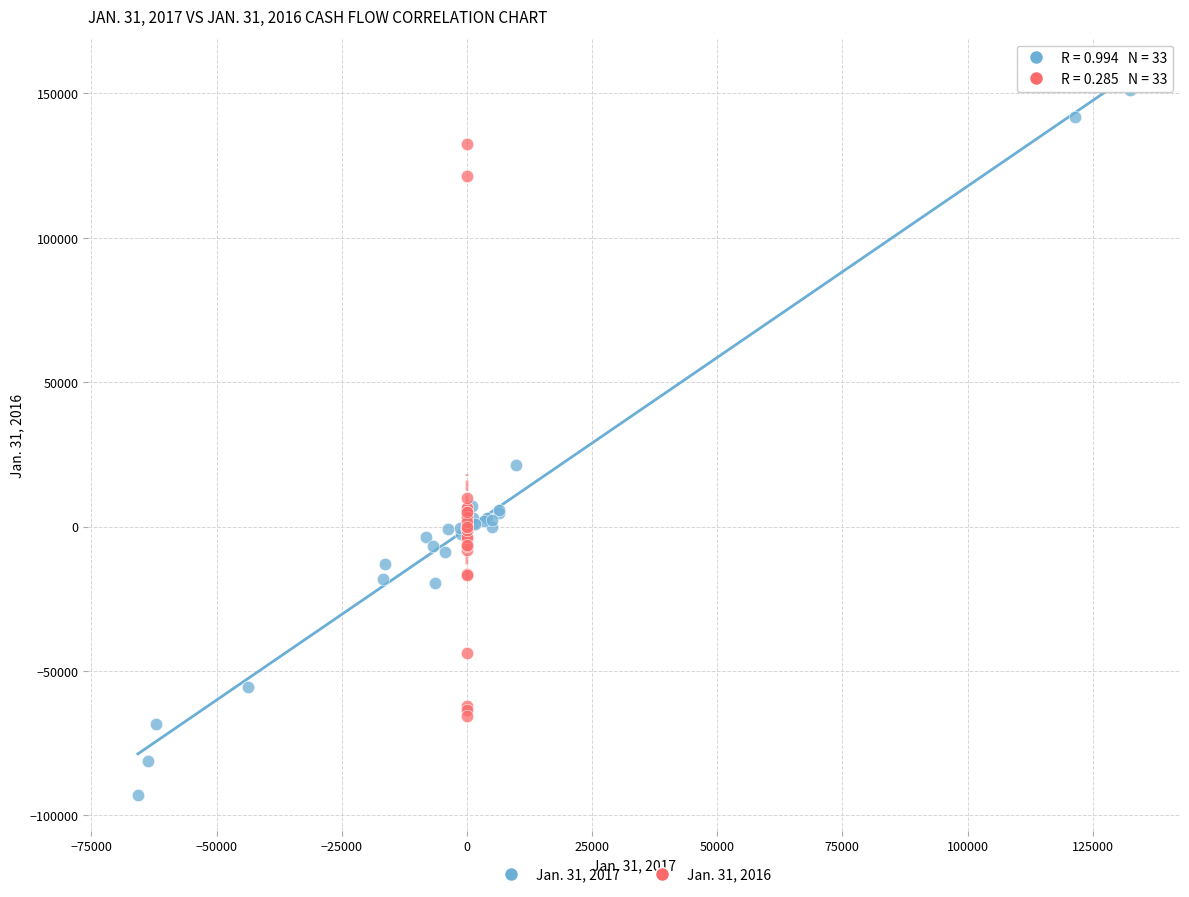

Which series reaches the maximum Y coordinate?

Jan. 31, 2017